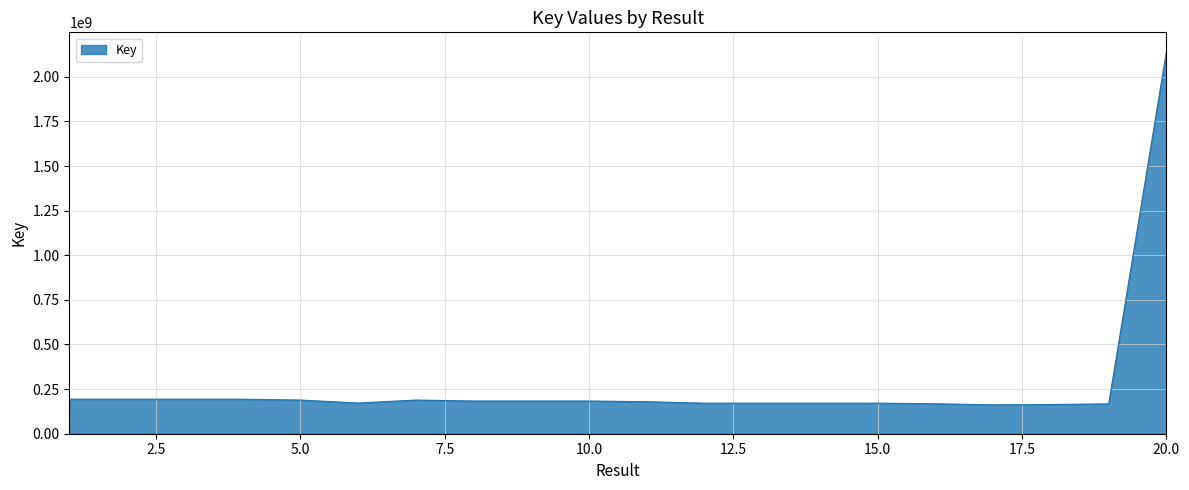

What is the difference between the maximum and minimum values?

1980623549